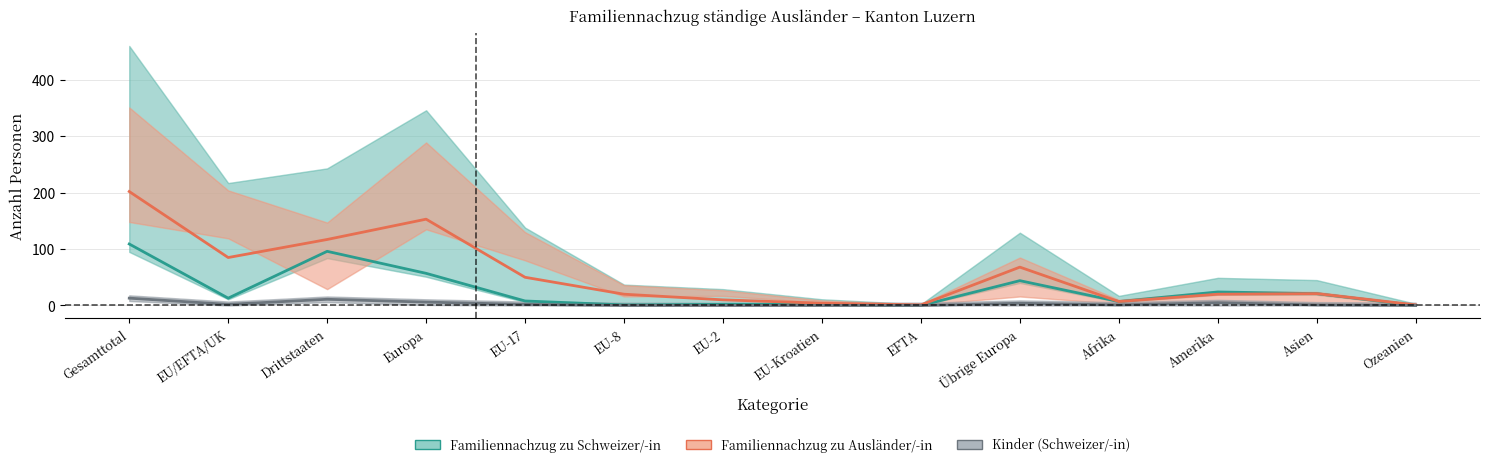

True or false: Familiennachzug zu Ausländer/-in has a value of 207 at Drittstaaten.

False